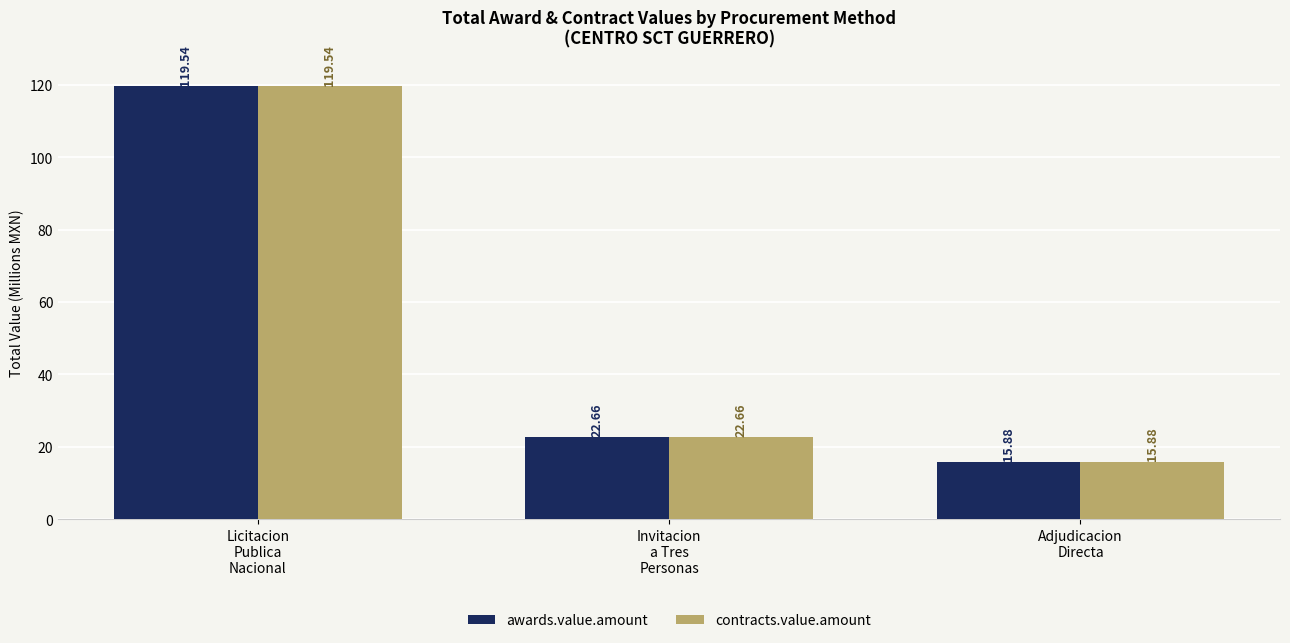

Reading left to right, what are all the values shown in this chart?

awards.value.amount: Licitacion
Publica
Nacional=119.5	Invitacion
a Tres
Personas=22.7	Adjudicacion
Directa=15.9
contracts.value.amount: Licitacion
Publica
Nacional=119.5	Invitacion
a Tres
Personas=22.7	Adjudicacion
Directa=15.9